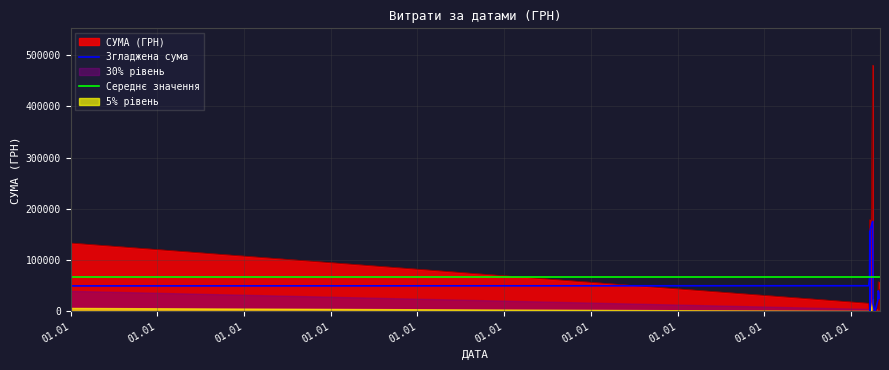

What is the change in value from 11.02.2016 to 29.01.2016?

+717.5